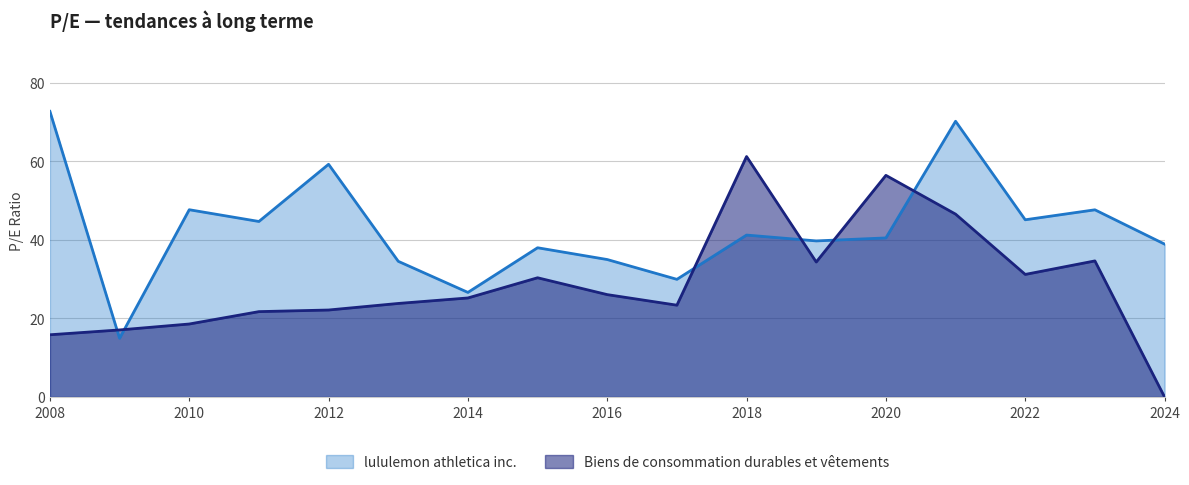

How many times do lululemon athletica inc. and Biens de consommation durables et vêtements cross each other?

6